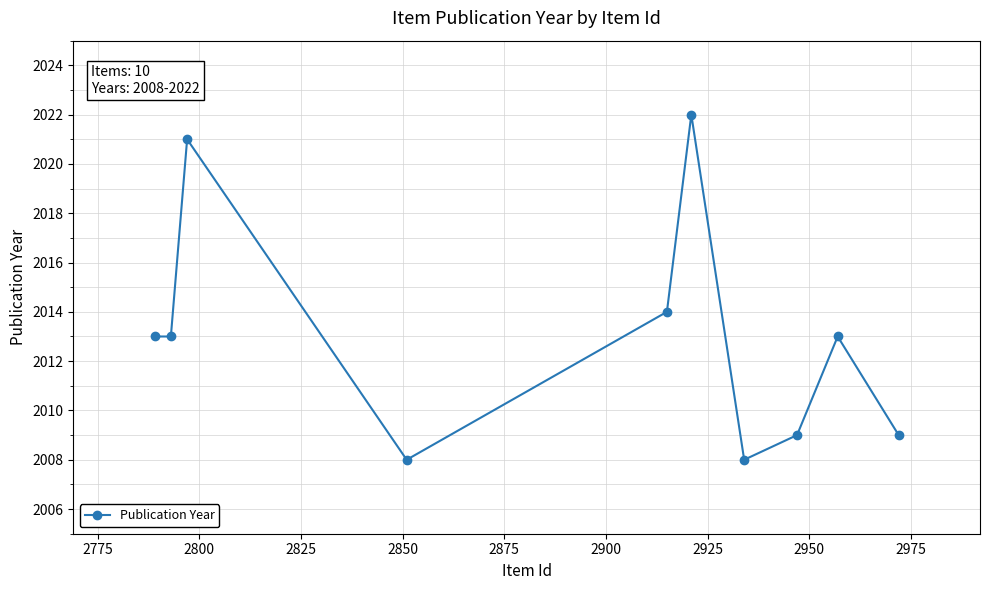

What is the difference between the maximum and second lowest values?

14